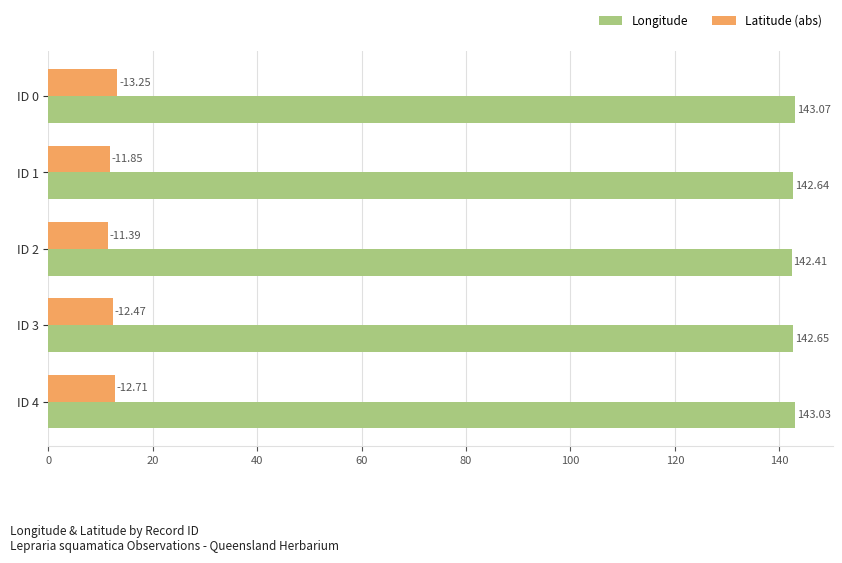

What is the spread (max minus min) of values at ID 2?

131.0